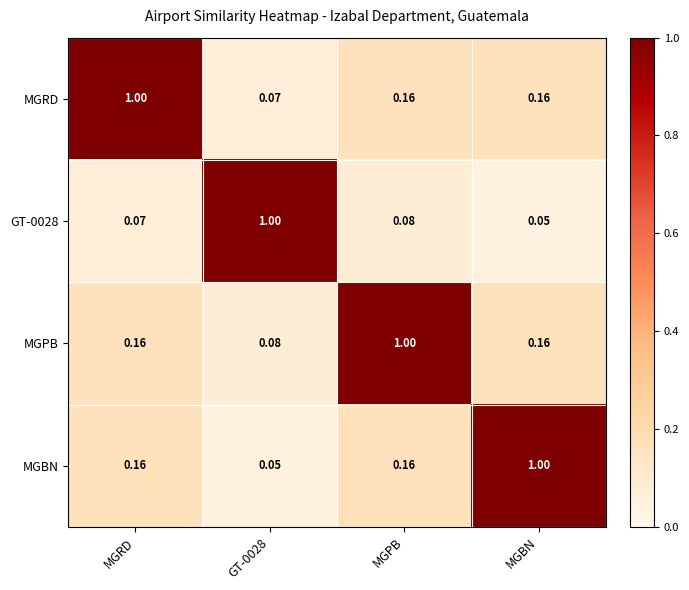

Which category has the highest value in the MGBN series?

MGBN